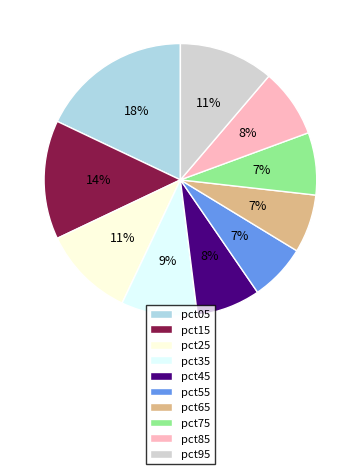

Which slice is the largest?

pct05